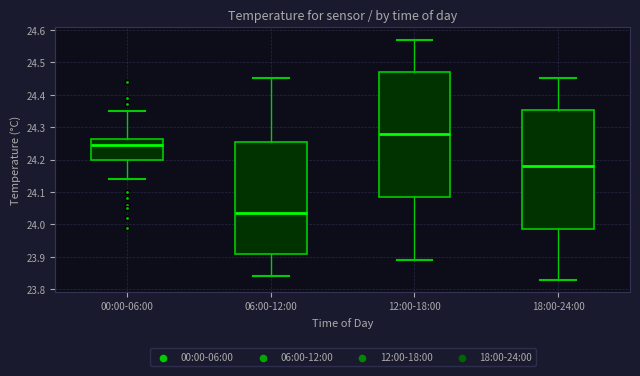

Which box's median line is the lowest?

06:00-12:00